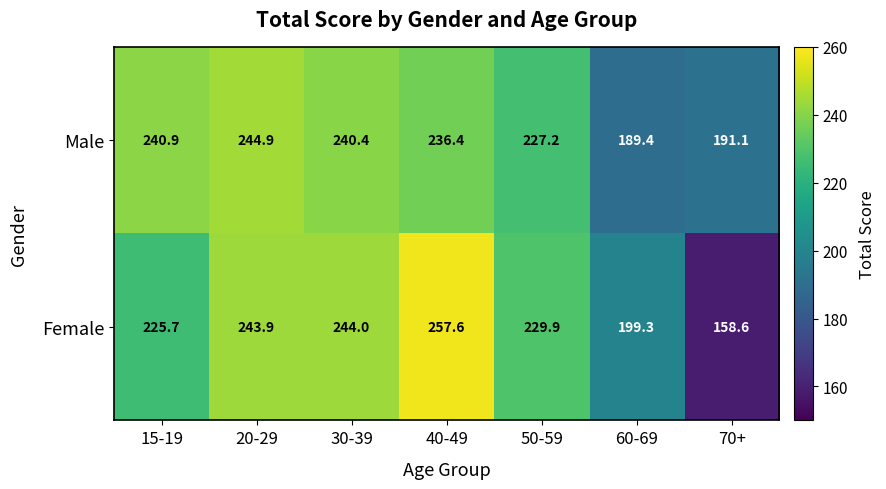

Between 60-69 and 70+, which series saw the biggest shift?

Female